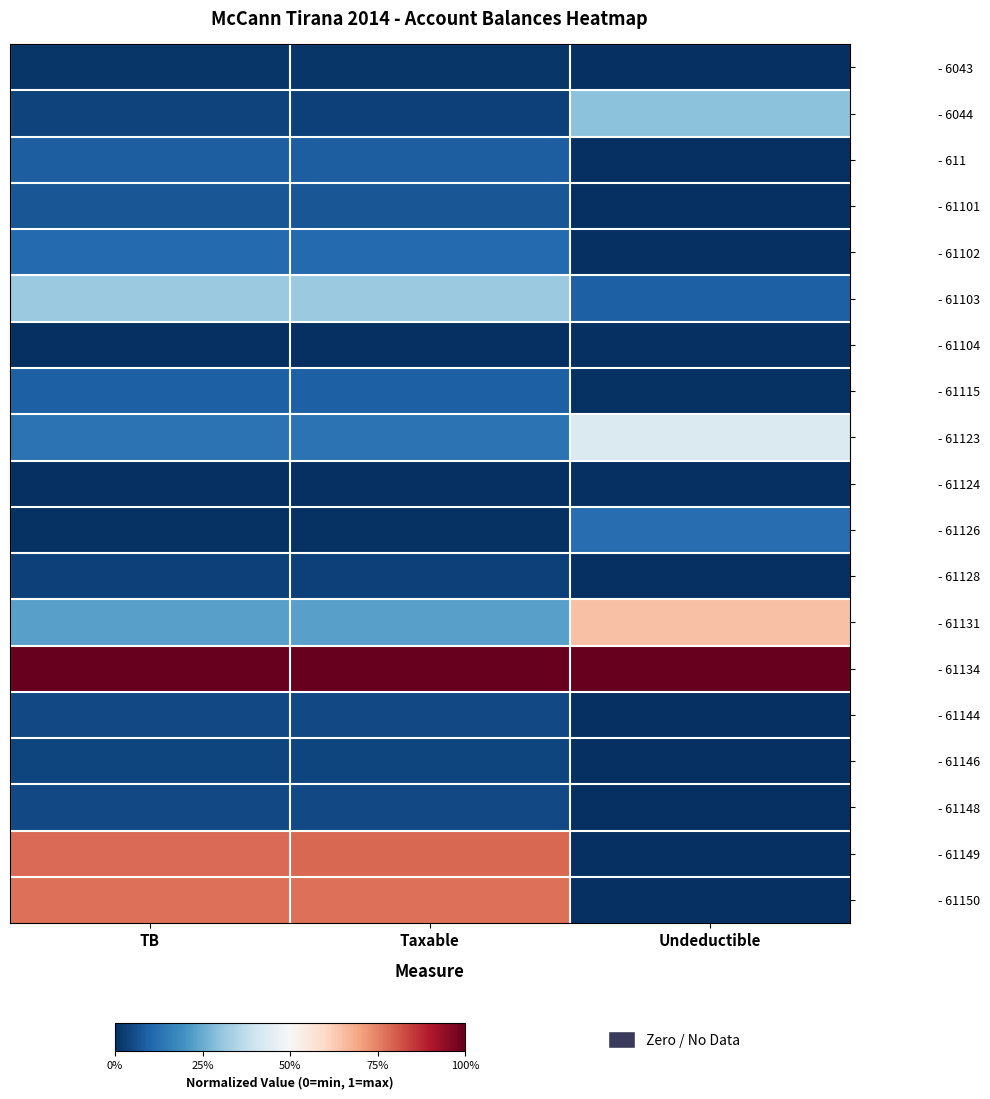

At how many categories does at least one series exceed 0?

3